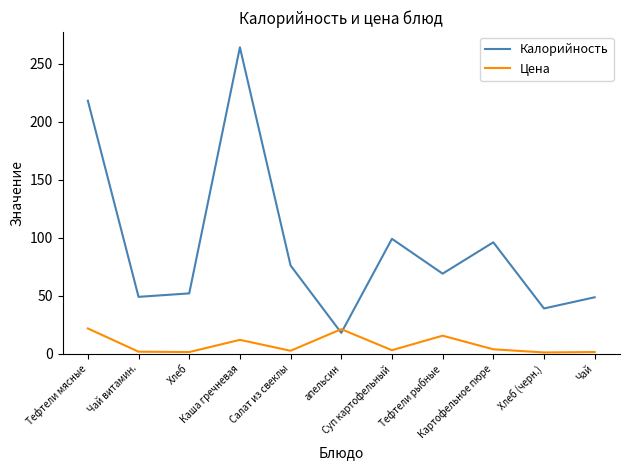

Which category has the highest value across all series?

Каша гречневая